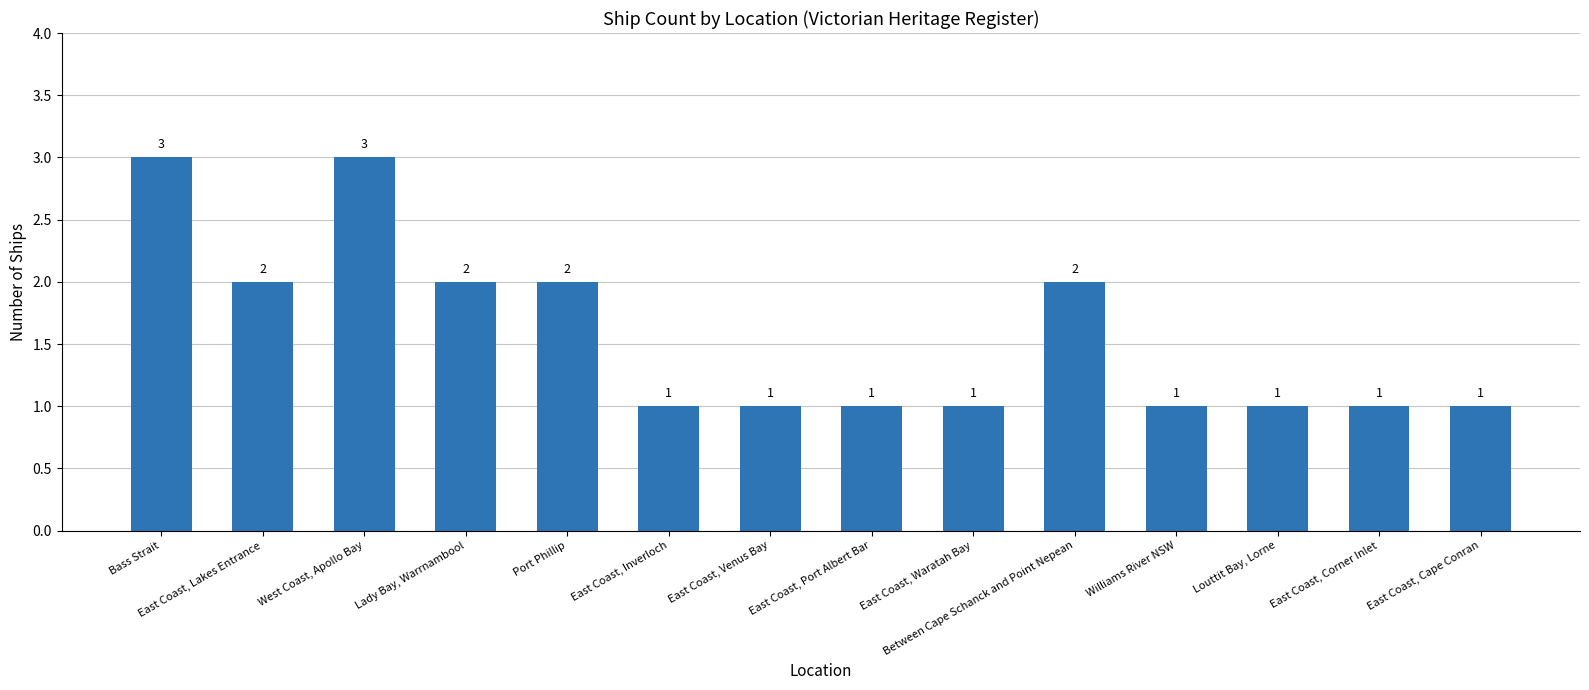

Reading left to right, what are all the values shown in this chart?

3	2	3	2	2	1	1	1	1	2	1	1	1	1